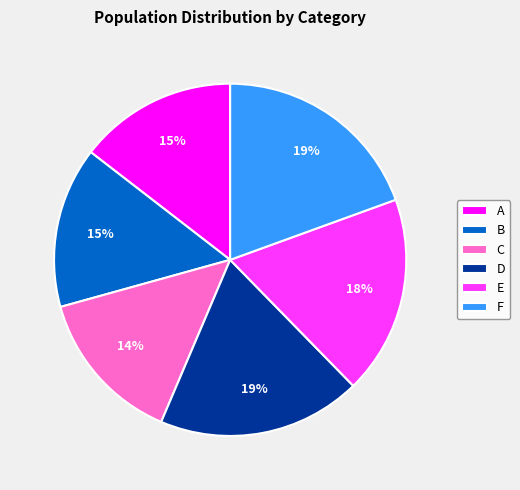

What percentage is the E slice, to the nearest percent?

18%